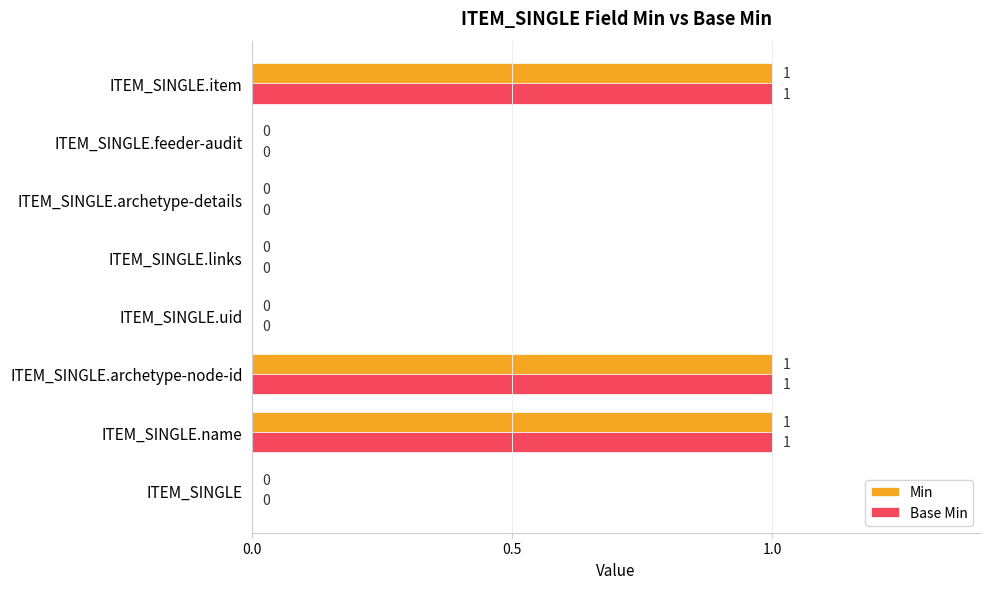

What is the sum of all Min values?

3